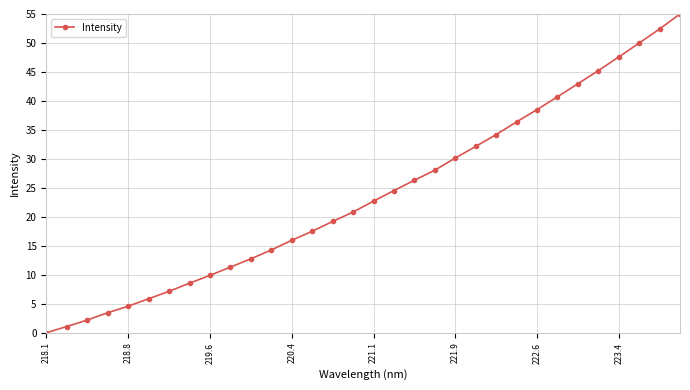

What is the value of the 8th point from the left?

8.6